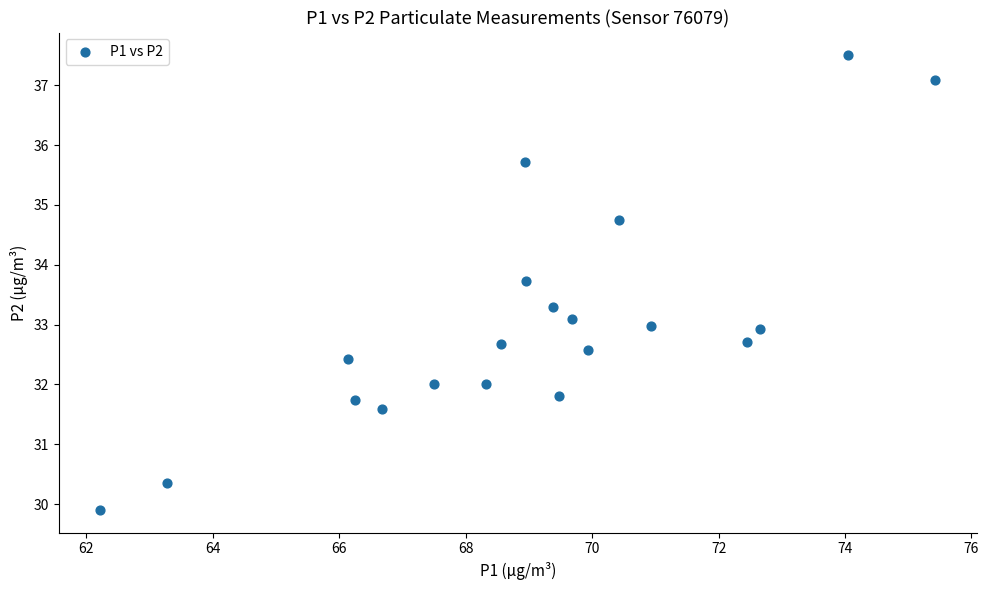

What is the range of Y values (max minus min)?

7.6